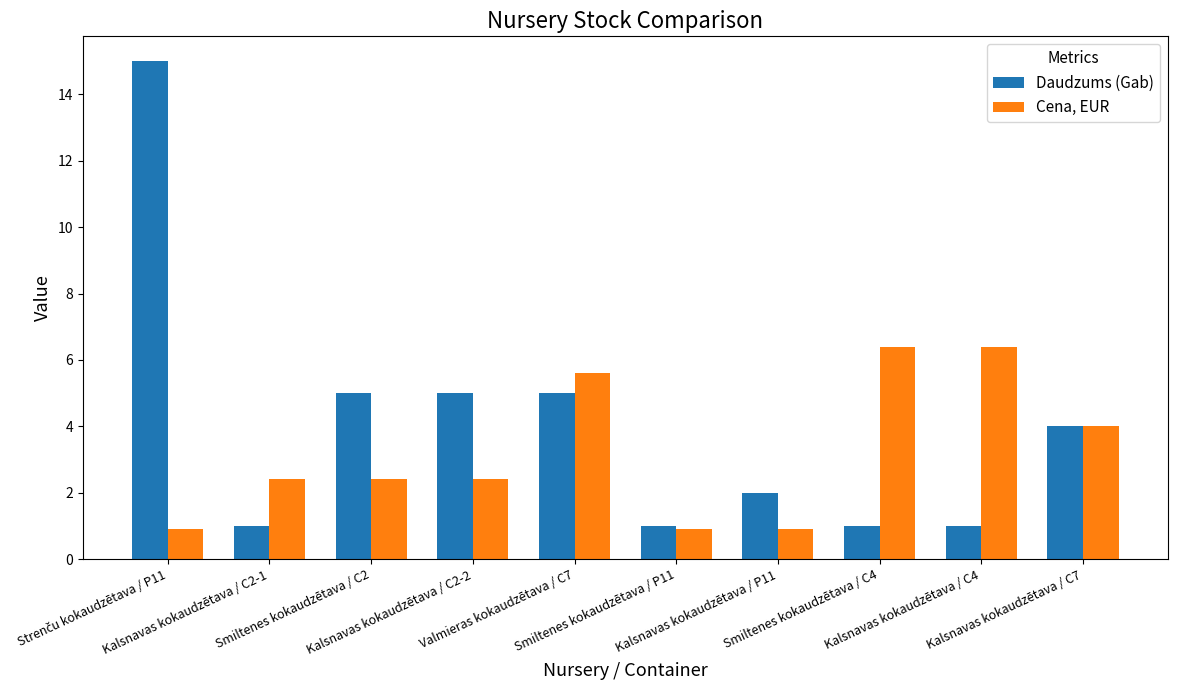

Where does the Cena, EUR series first go above 2?

Kalsnavas kokaudzētava / C2-1